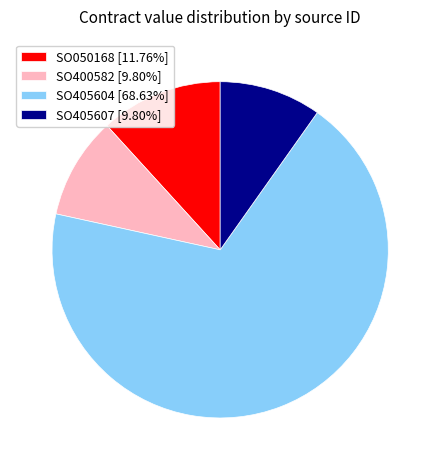

What is the ratio of the value at SO400582 to the value at SO405607?

1.0